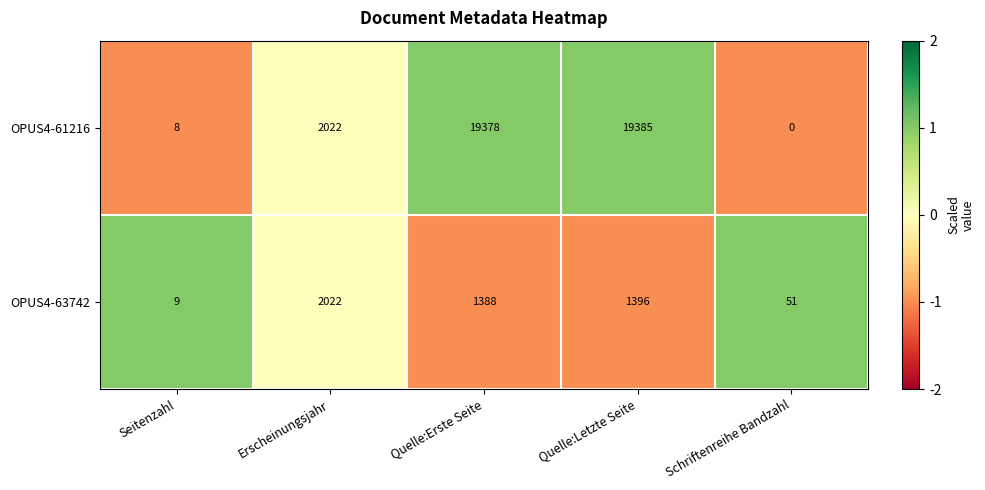

Which category has the highest value in the OPUS4-61216 series?

Quelle:Letzte Seite